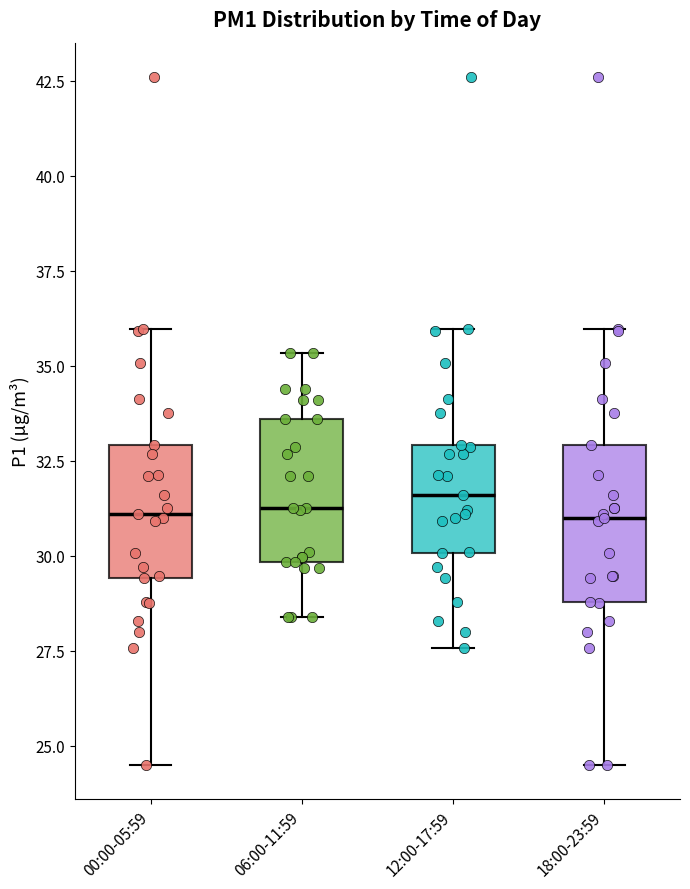

Reading left to right, transcribe this box plot: for each box, give where its median line is, the range the box spans, and where its two whiskers end, as read against the y-axis. The values are not printed on the chart, so give them approximately, as read against the axis.

00:00-05:59: median 31.0, box 29.5 to 33.0, whiskers 24.5 to 36.0
06:00-11:59: median 31.5, box 30.0 to 33.5, whiskers 28.5 to 35.5
12:00-17:59: median 31.5, box 30.0 to 33.0, whiskers 27.5 to 36.0
18:00-23:59: median 31.0, box 29.0 to 33.0, whiskers 24.5 to 36.0